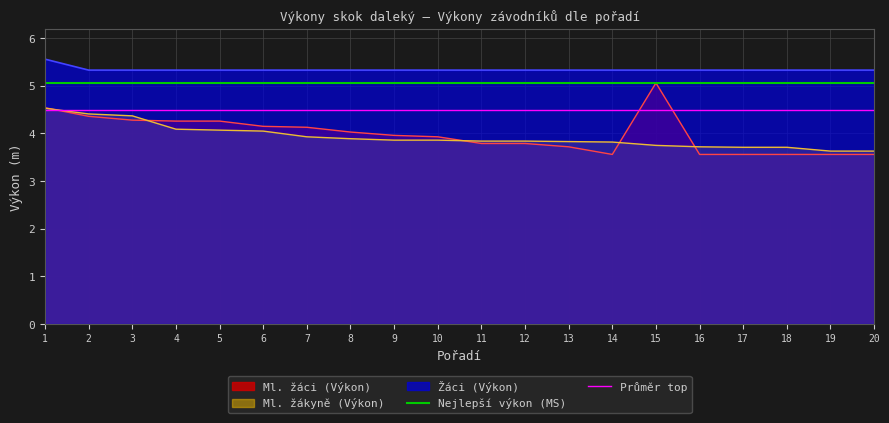

What is the lowest value of the Ml. žákyně (Výkon) series?

3.6